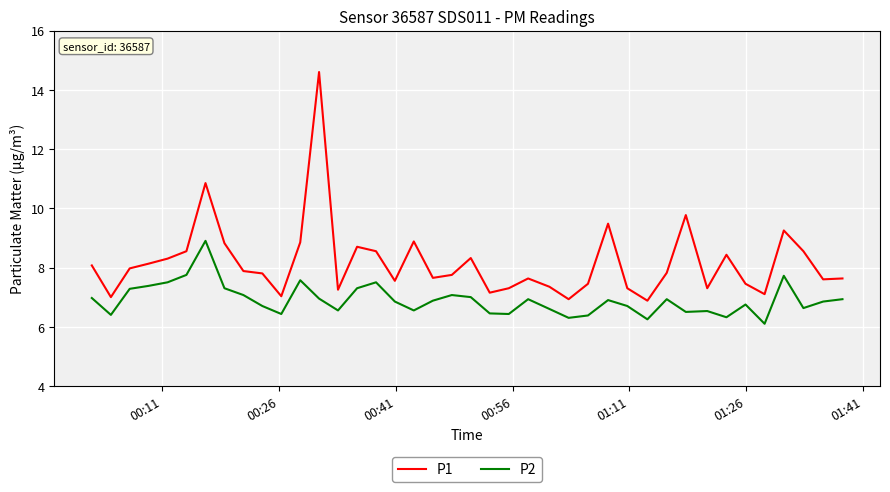

Which series has the largest range (max minus min)?

P1